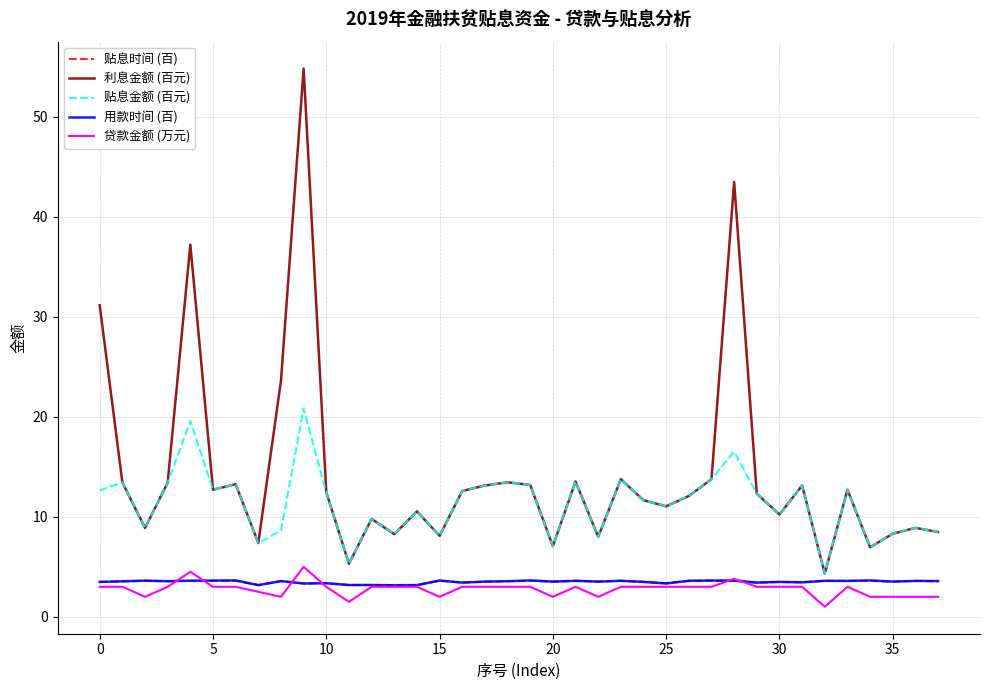

What is the average value of the 利息金额 (百元) series?

14.3